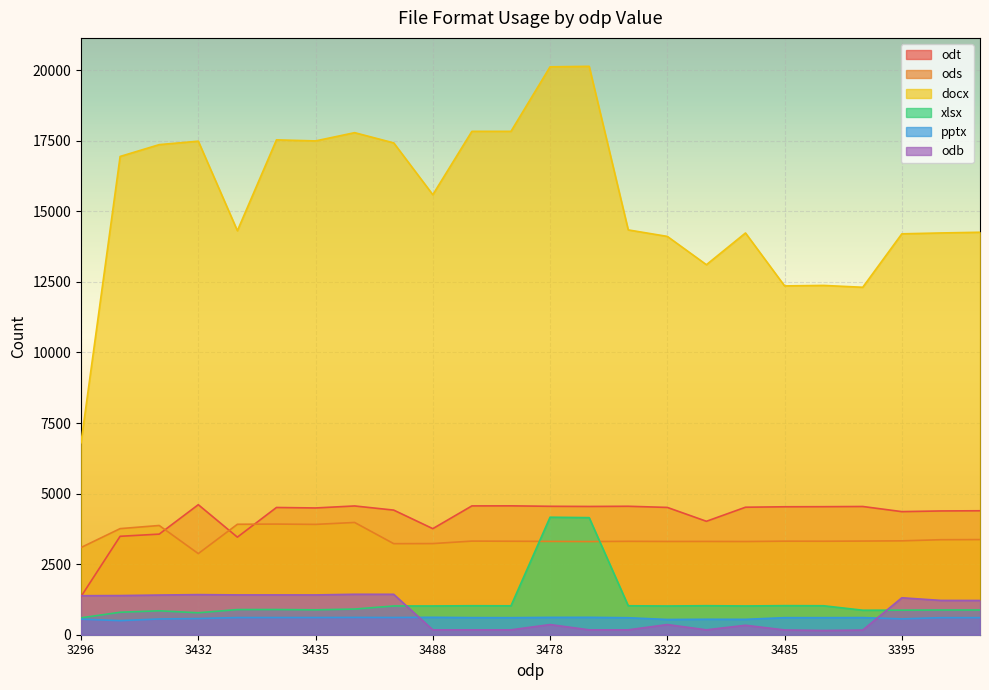

How many series are shown in this chart?

6